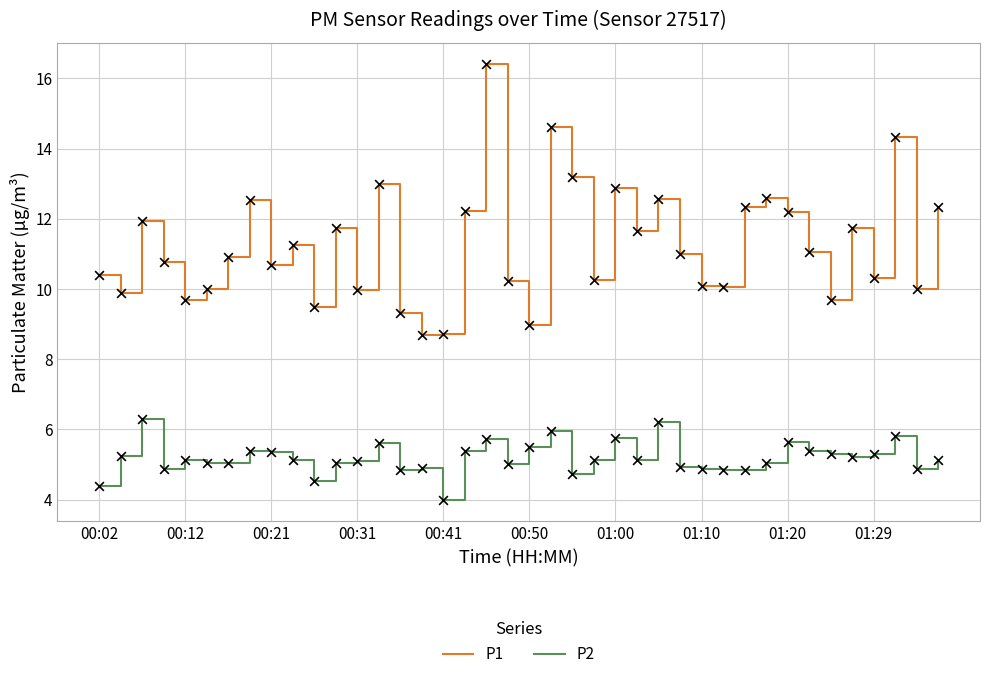

Which series has the largest range (max minus min)?

P1